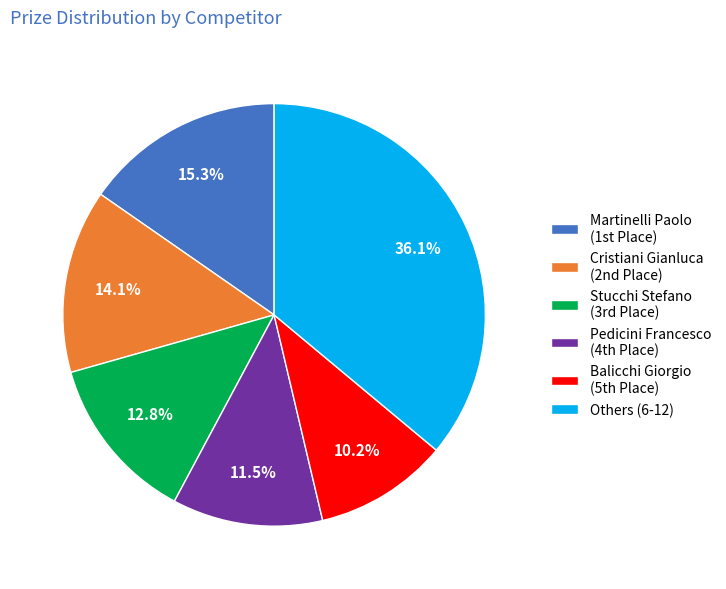

Count the number of slices in the pie.

6